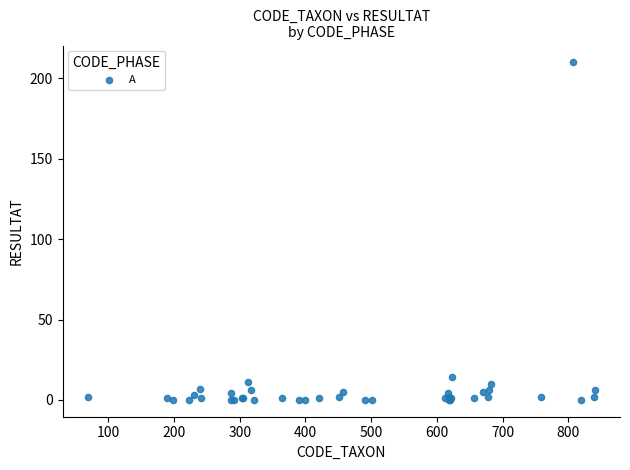

What Y value in the scatter plot is closest to 105?

14